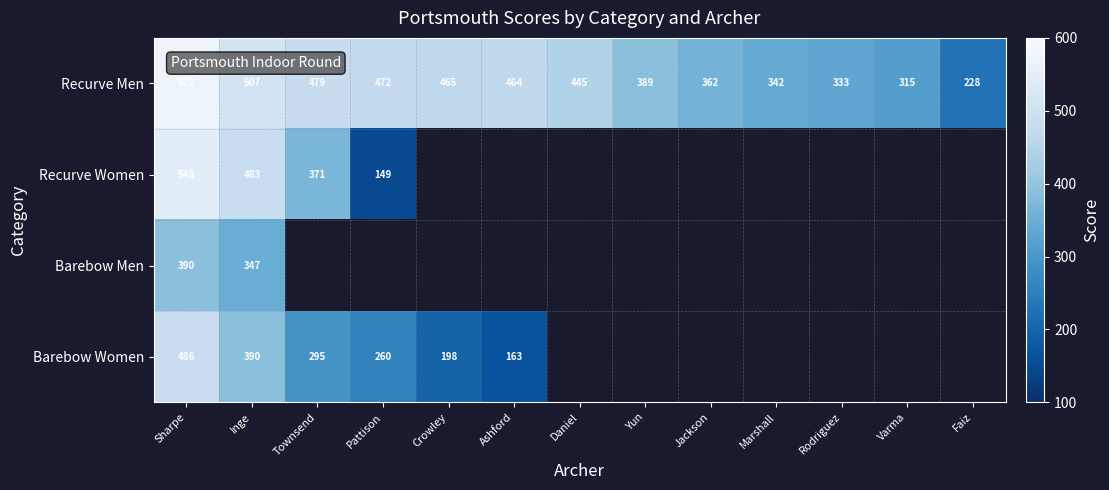

True or false: Barebow Men has a value of 574 at Inge.

False